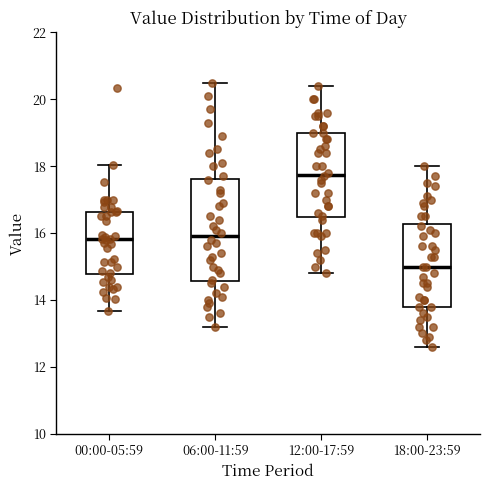

Where does the lower whisker of the box for 06:00-11:59 end on the y-axis? The values are not printed on the chart, so give them approximately, as read against the axis.

13.2